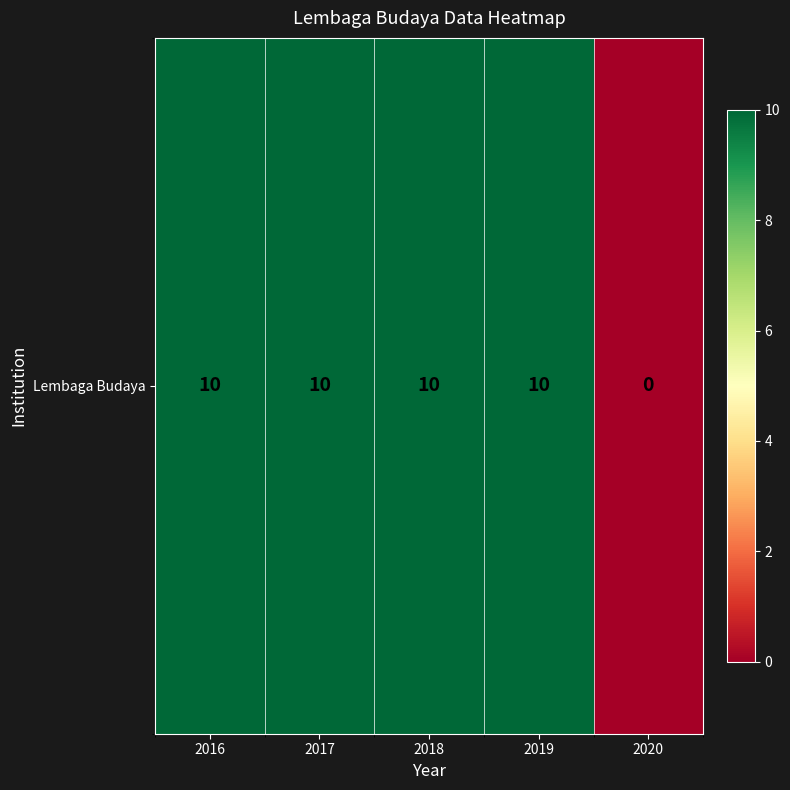

Which category has the highest value across all series?

2016